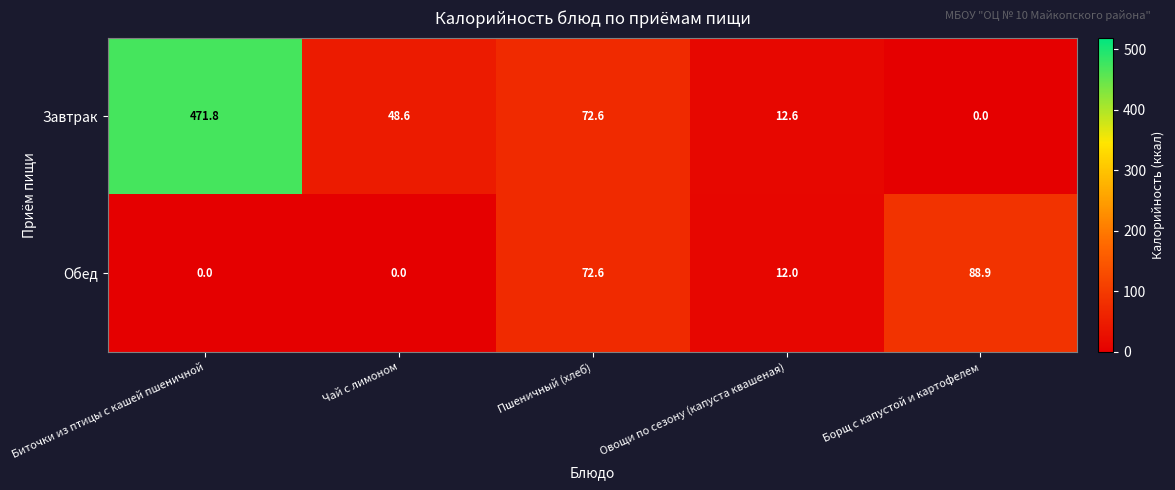

The value of Обед at Биточки из птицы с кашей пшеничной is 0.0. True or false?

True